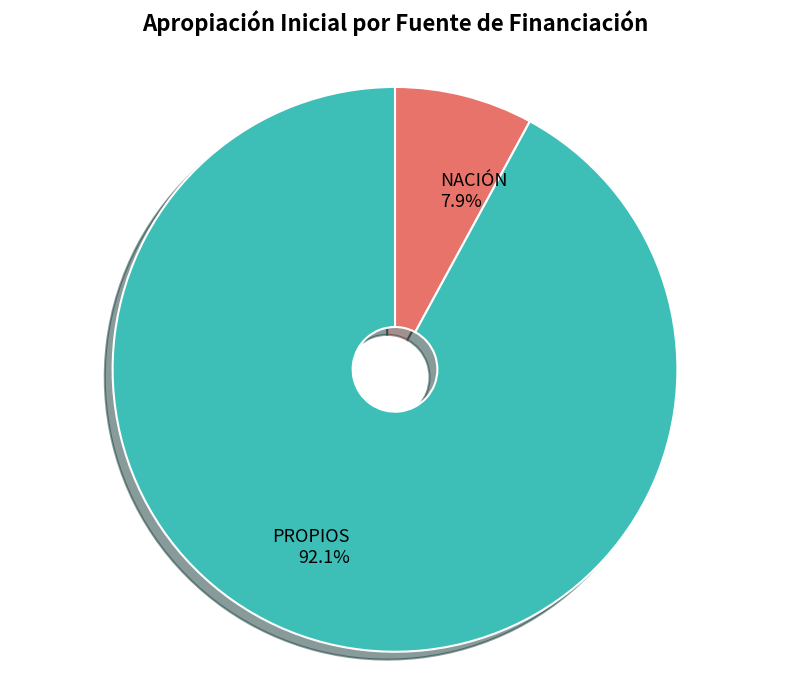

To the nearest percent, what is the combined percentage of PROPIOS and NACIÓN?

100%